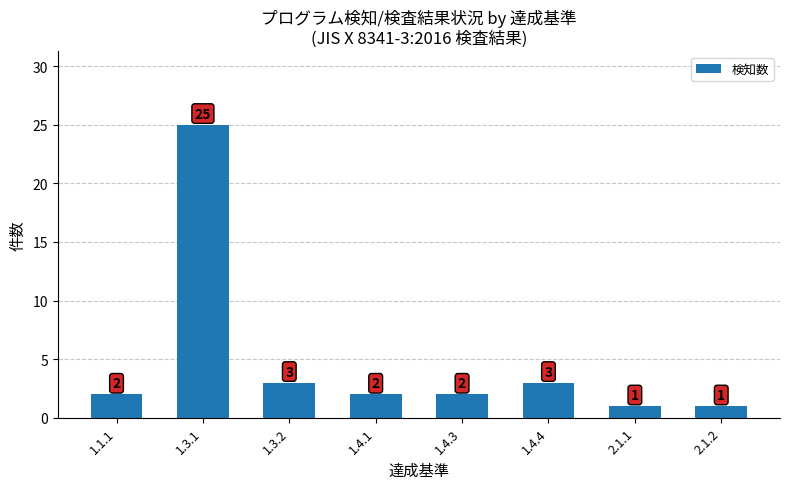

At which category does the chart reach its peak across all series?

1.3.1